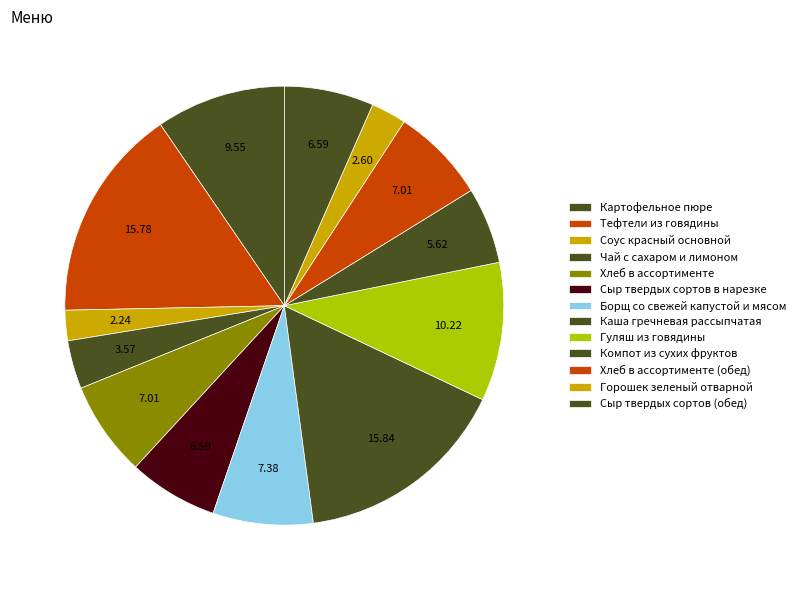

Count the number of slices in the pie.

13